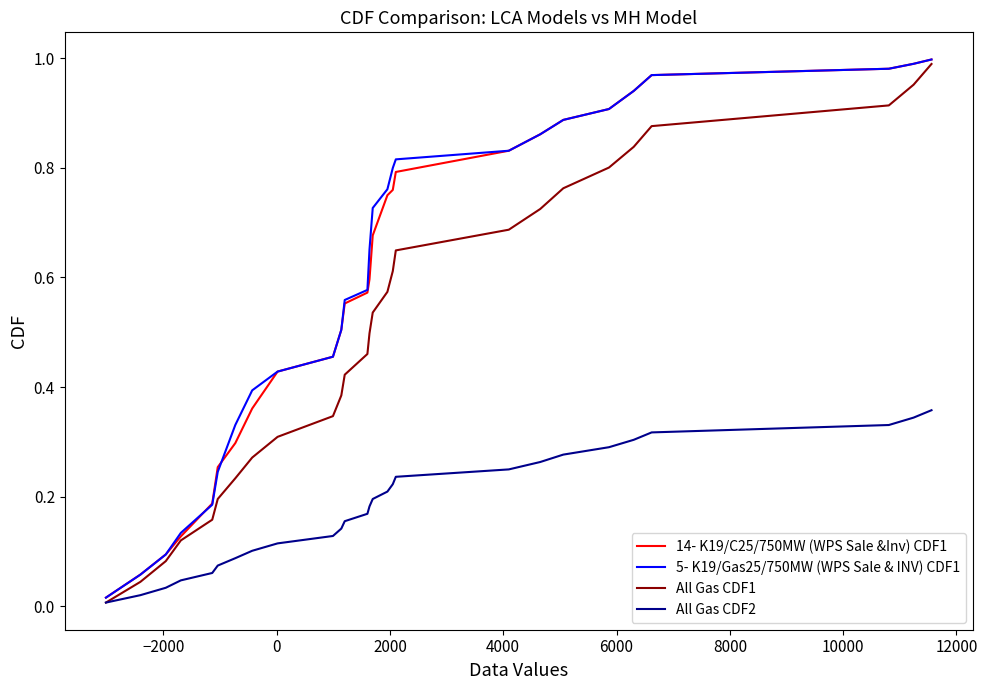

Which series has the largest range (max minus min)?

All Gas CDF1